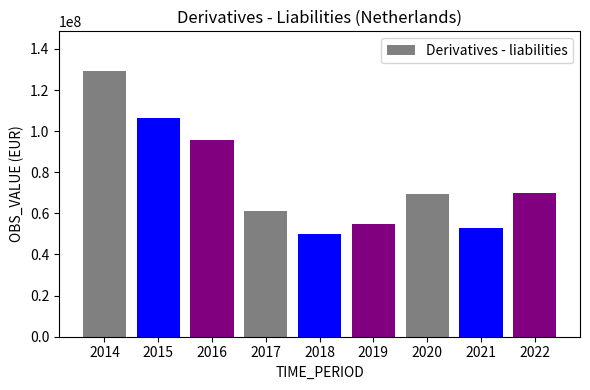

Which label corresponds to the smallest value in the chart?

2018